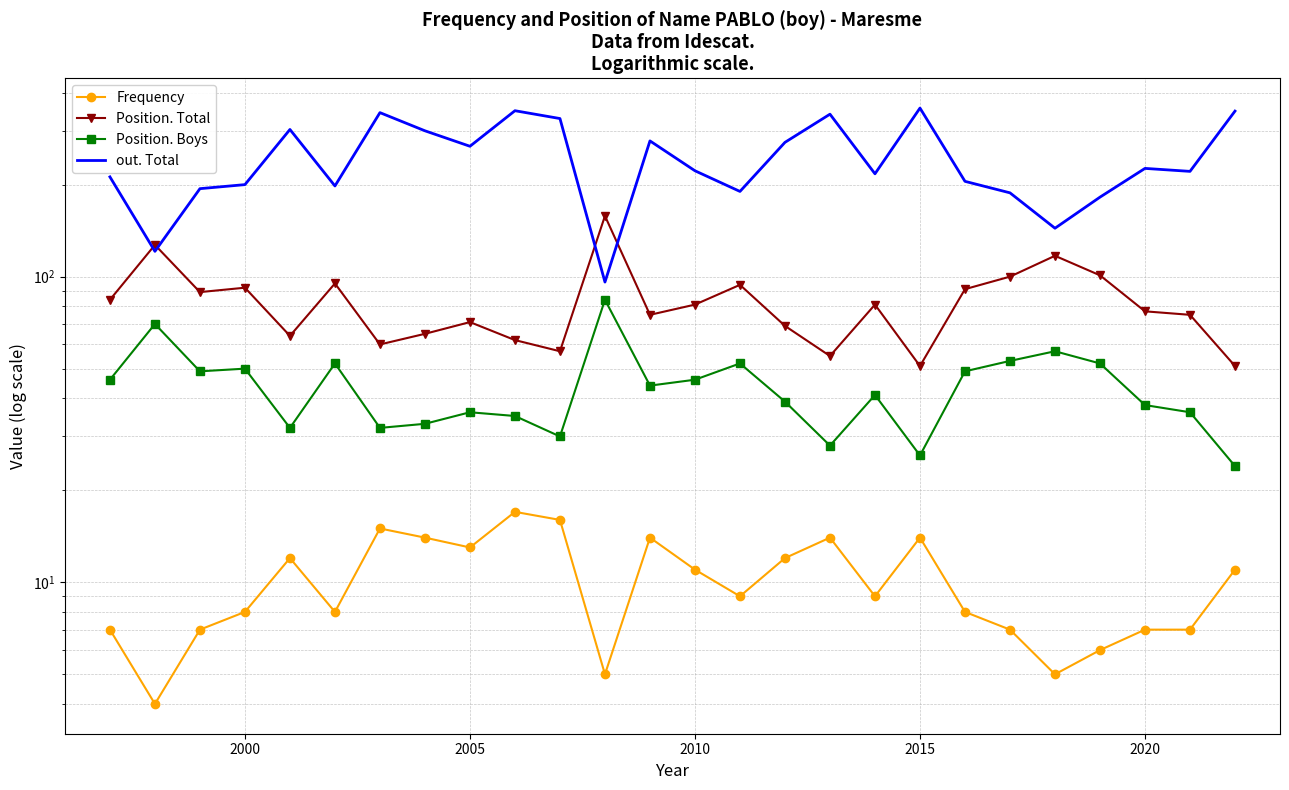

Where is the first local maximum for Frequency?

2015